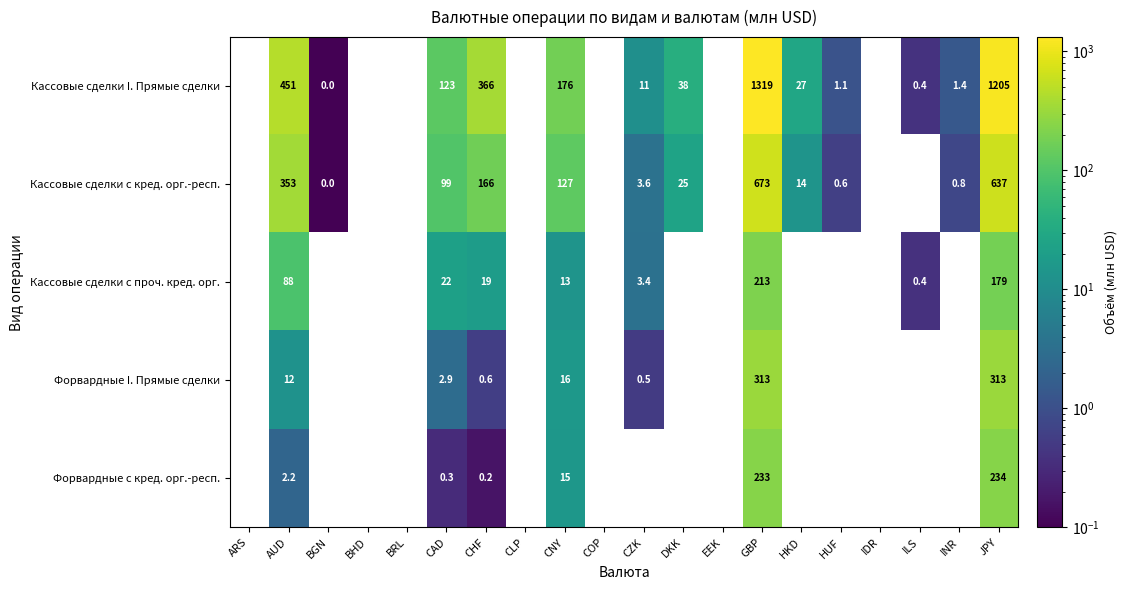

Rank the series at CNY from lowest to highest value.

Кассовые сделки с проч. кред. орг., Форвардные с кред. орг.-респ., Форвардные I. Прямые сделки, Кассовые сделки с кред. орг.-респ., Кассовые сделки I. Прямые сделки